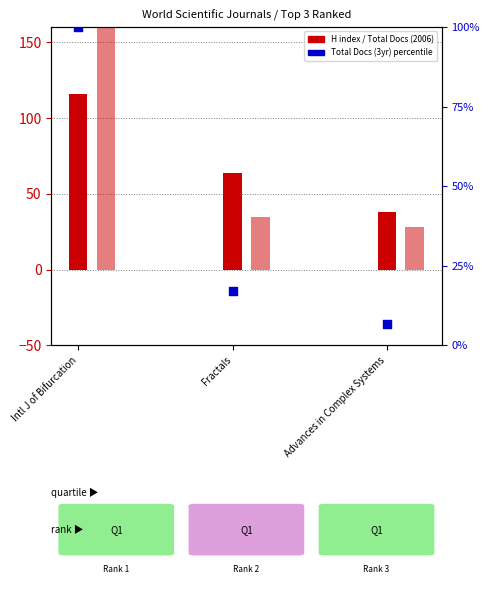

Which series has the largest total across all categories?

Total Docs. (2006)